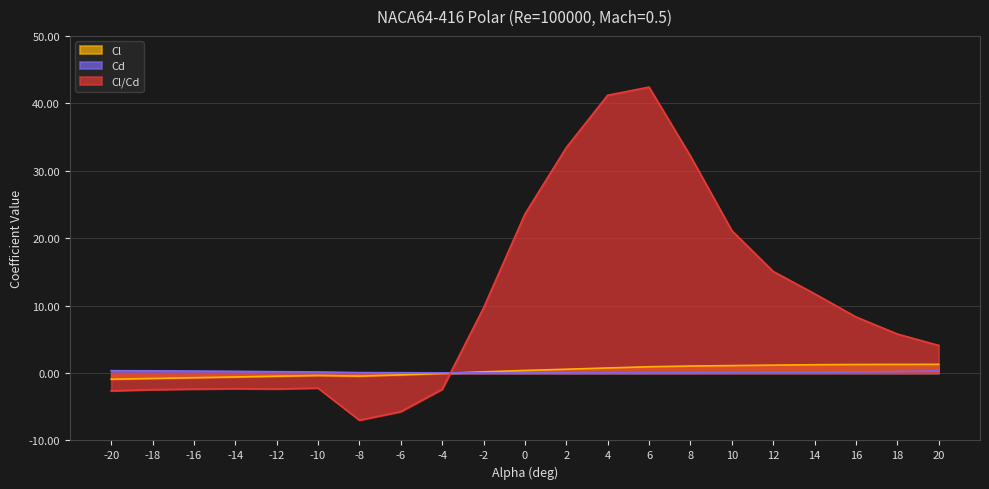

Where is Cl nearest to the value 0?

-4